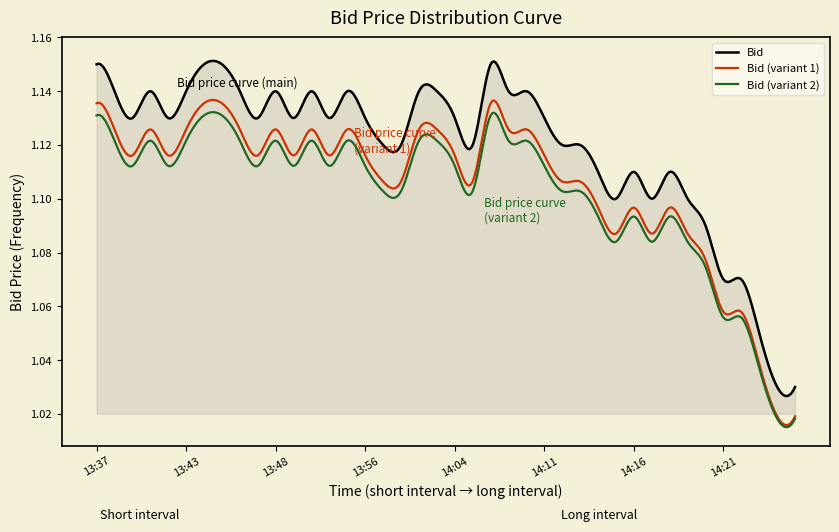

Which series has the largest total across all categories?

Bid